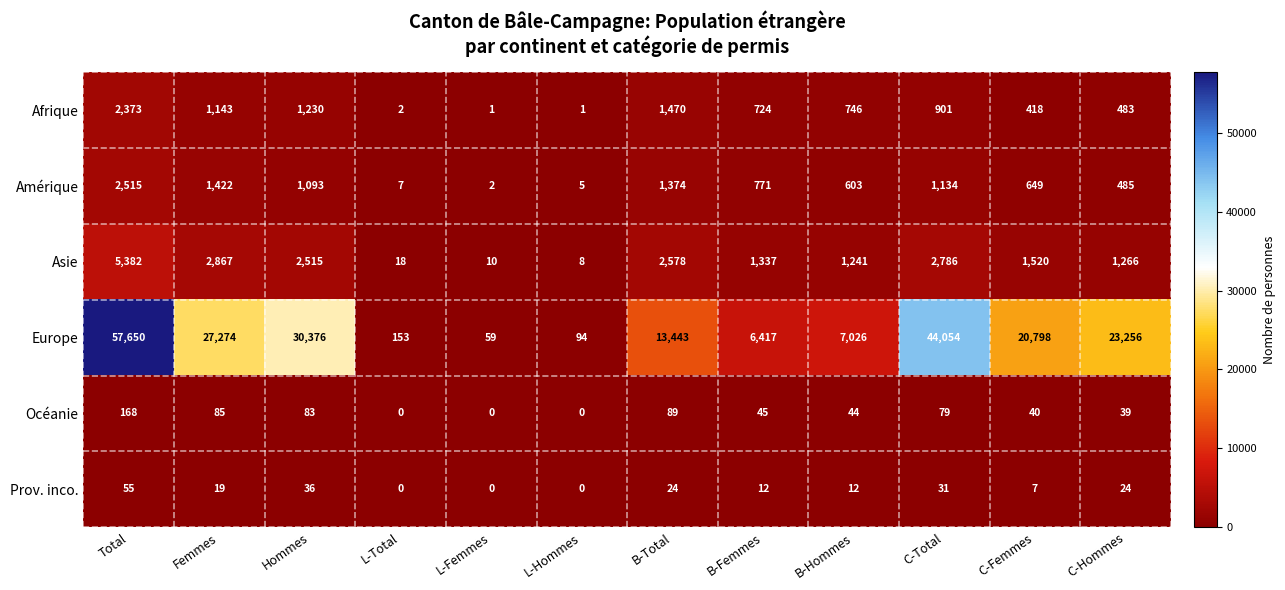

What is the spread (max minus min) of values at L-Hommes?

94